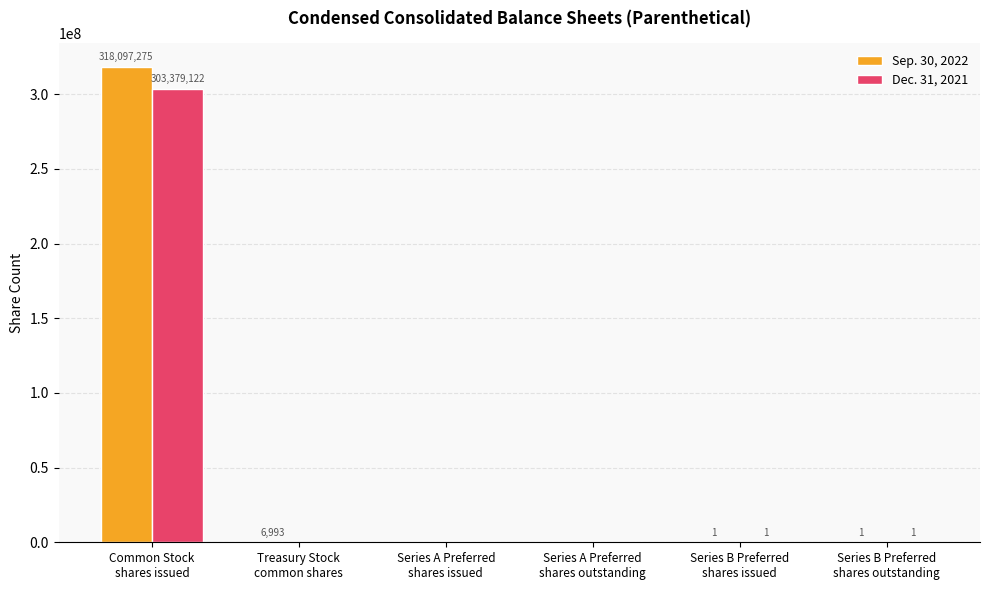

How many groups of bars are there?

6